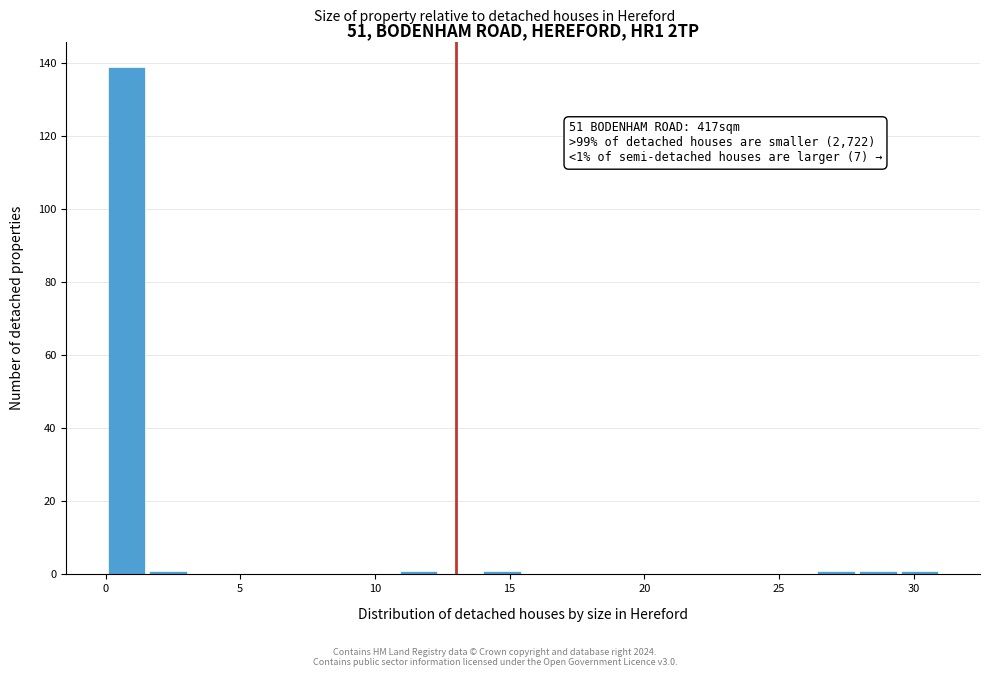

Read against the x-axis, roughly where is the centre of the tallest bar?

1.0